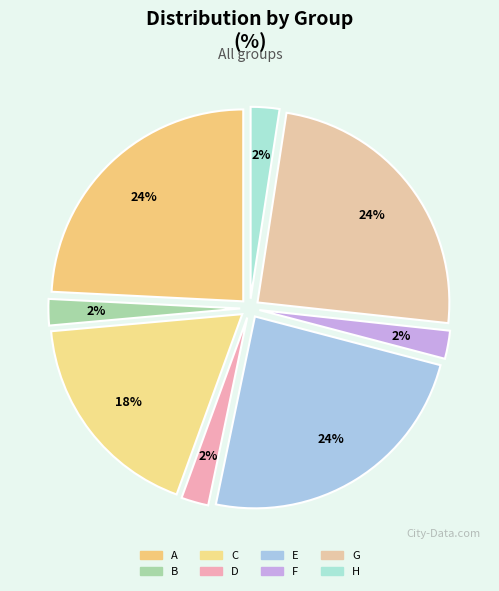

How much of the chart is everything except C?

82.0%